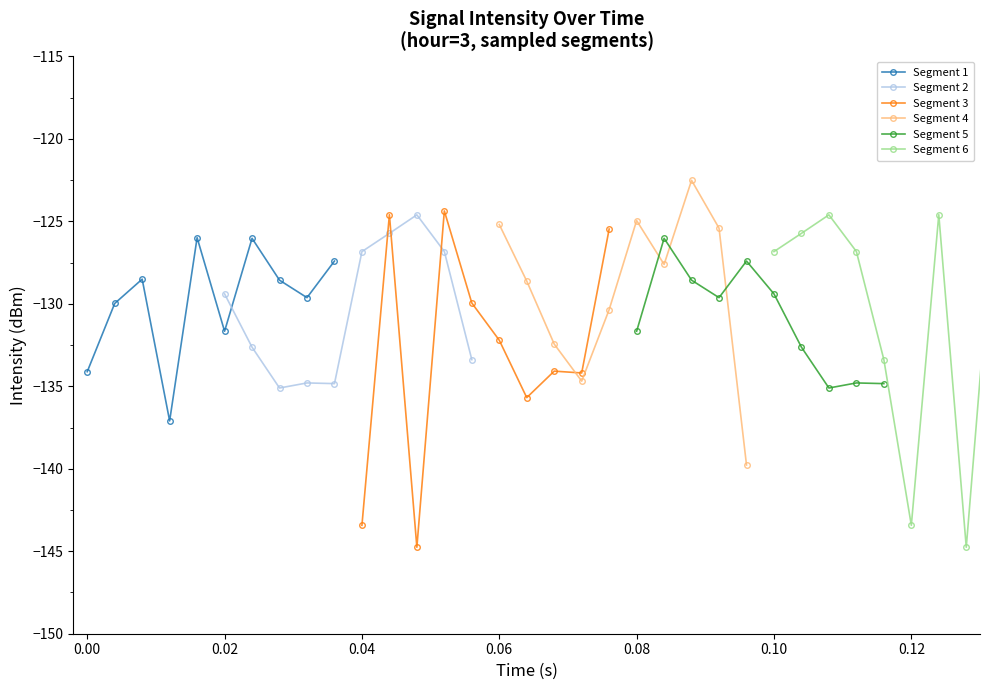

What is the value of the Segment 4 point at the 2nd from the left?

-128.6